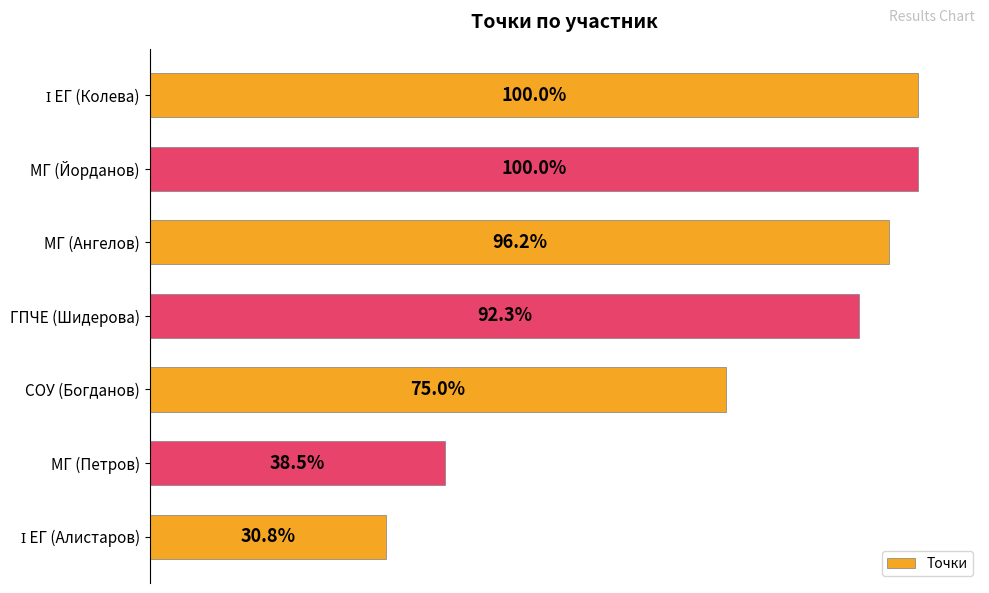

Does the chart contain any negative values?

No